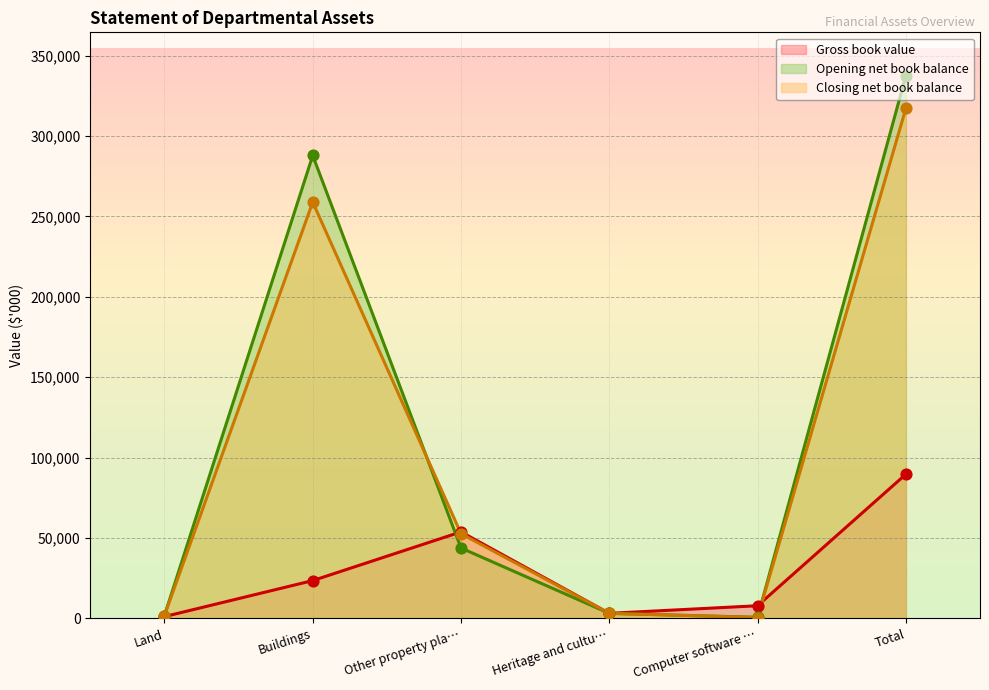

Which series has the largest Y range (max minus min)?

Opening net book balance